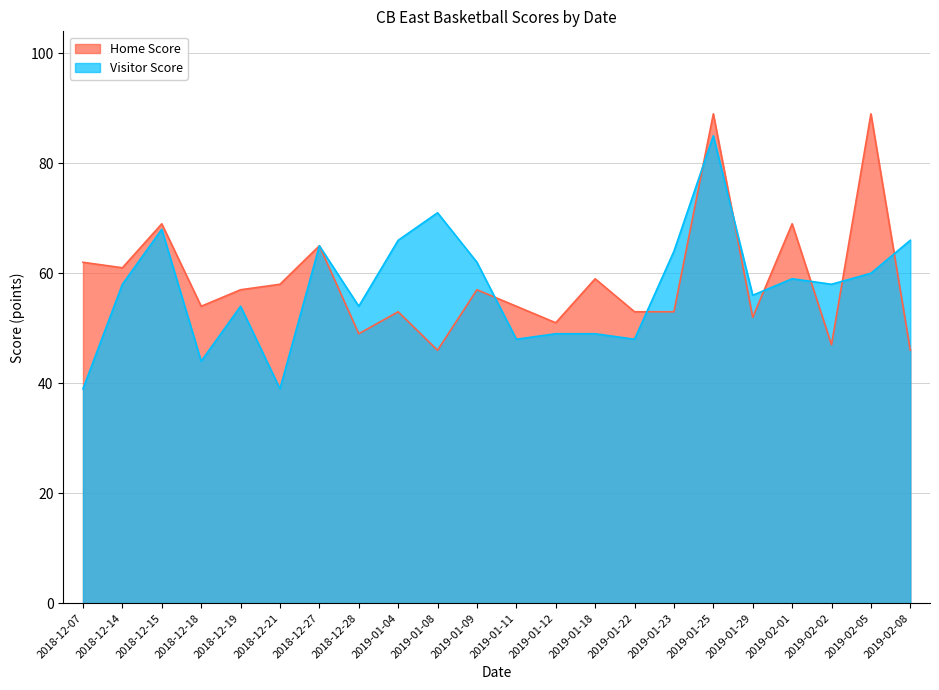

Between 2019-02-08 and 2018-12-14, which is larger?

2018-12-14